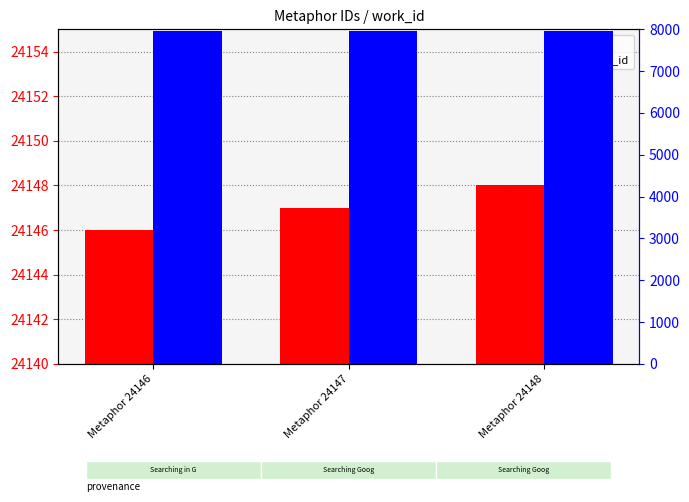

The id series shows 32757 at Metaphor 24147. True or false?

False